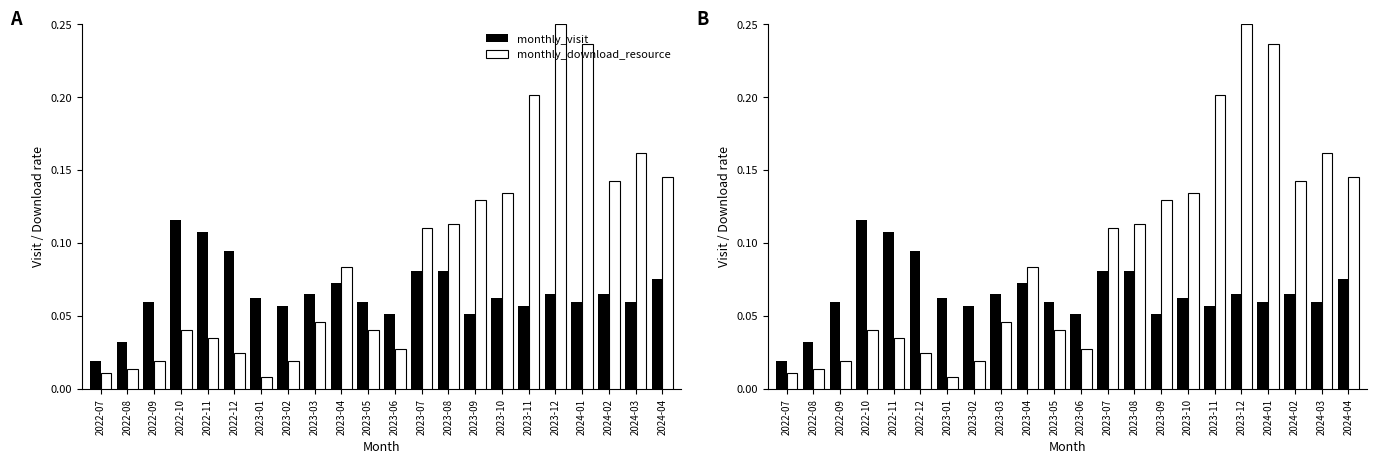

Reading left to right, list all the values displayed in this chart.

monthly_visit: 2022-07=0.0	2022-08=0.0	2022-09=0.1	2022-10=0.1	2022-11=0.1	2022-12=0.1	2023-01=0.1	2023-02=0.1	2023-03=0.1	2023-04=0.1	2023-05=0.1	2023-06=0.1	2023-07=0.1	2023-08=0.1	2023-09=0.1	2023-10=0.1	2023-11=0.1	2023-12=0.1	2024-01=0.1	2024-02=0.1	2024-03=0.1	2024-04=0.1
monthly_download_resource: 2022-07=0.0	2022-08=0.0	2022-09=0.0	2022-10=0.0	2022-11=0.0	2022-12=0.0	2023-01=0.0	2023-02=0.0	2023-03=0.0	2023-04=0.1	2023-05=0.0	2023-06=0.0	2023-07=0.1	2023-08=0.1	2023-09=0.1	2023-10=0.1	2023-11=0.2	2023-12=0.2	2024-01=0.2	2024-02=0.1	2024-03=0.2	2024-04=0.1